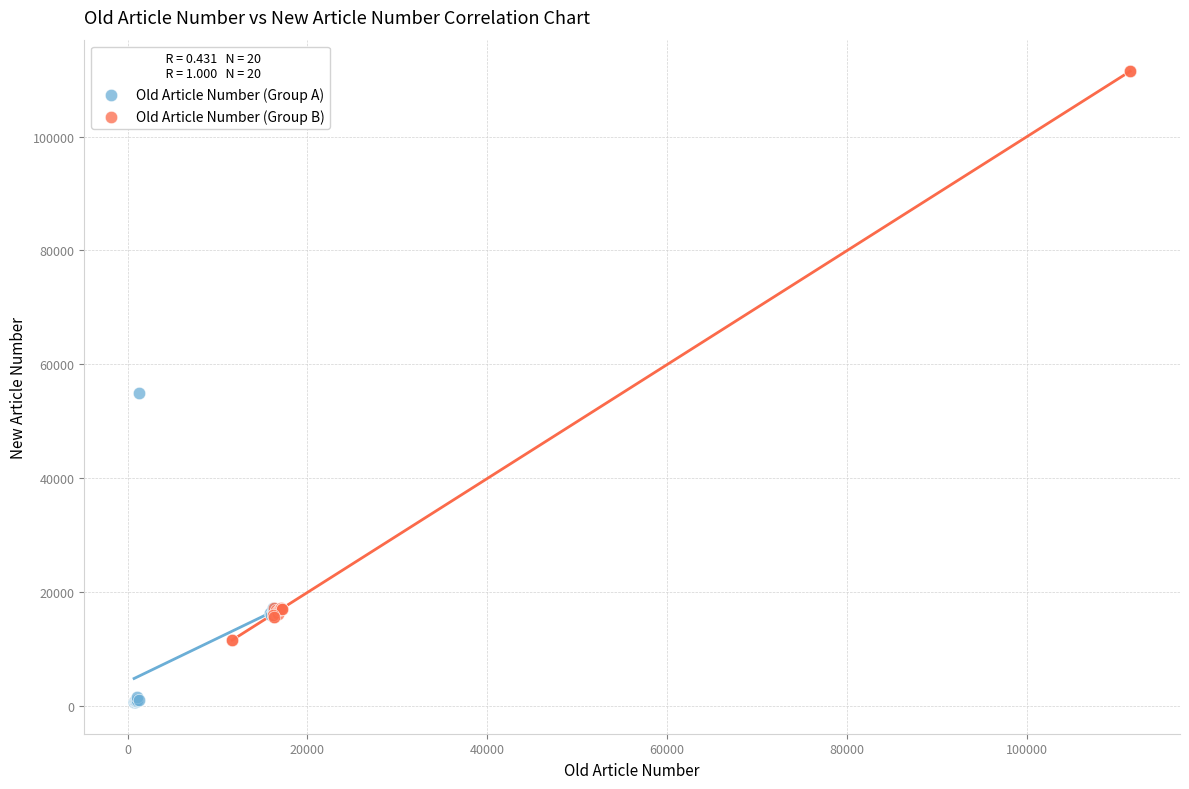

Which series reaches the maximum Y coordinate?

Old Article Number (Group B)